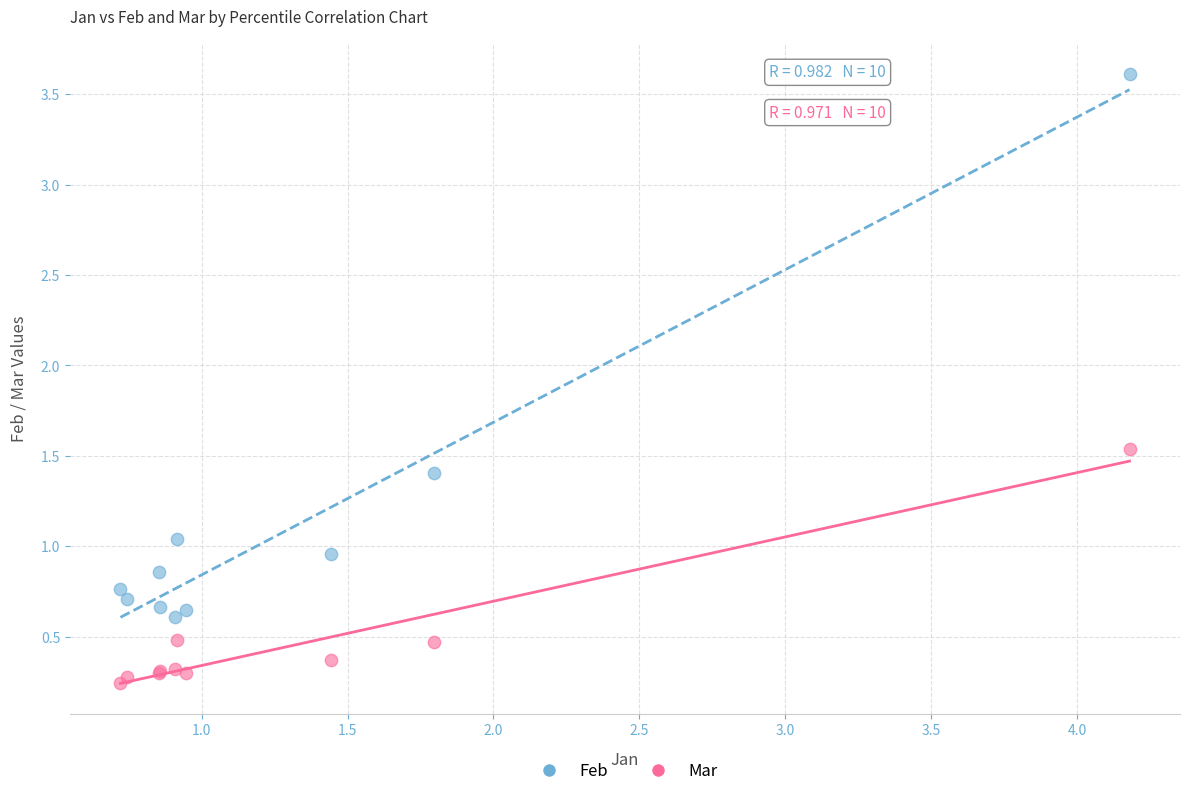

Which series has the widest spread of Y values?

Feb